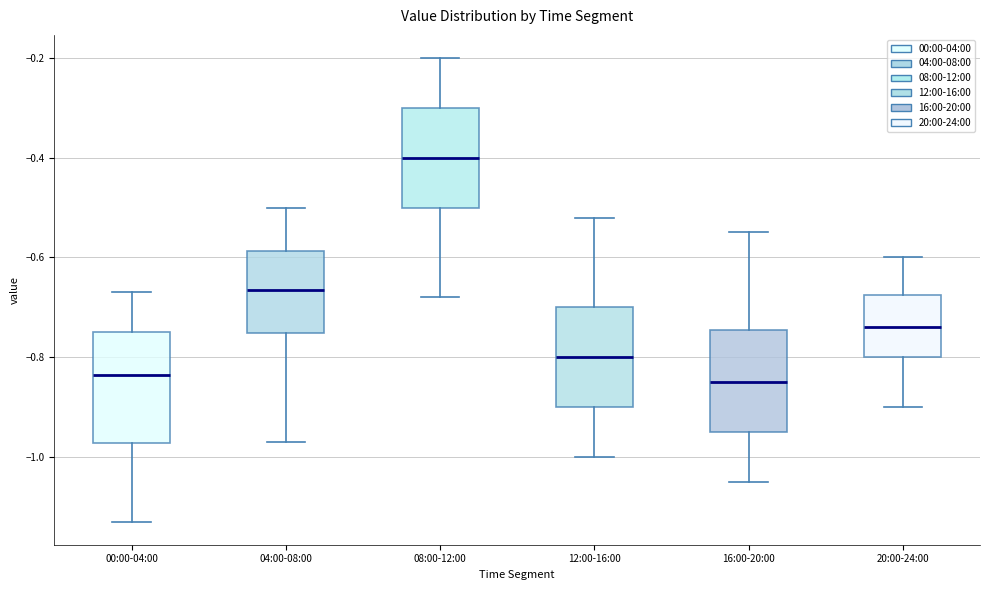

Where does the upper whisker of the box for 16:00-20:00 end on the y-axis? The values are not printed on the chart, so give them approximately, as read against the axis.

-0.54